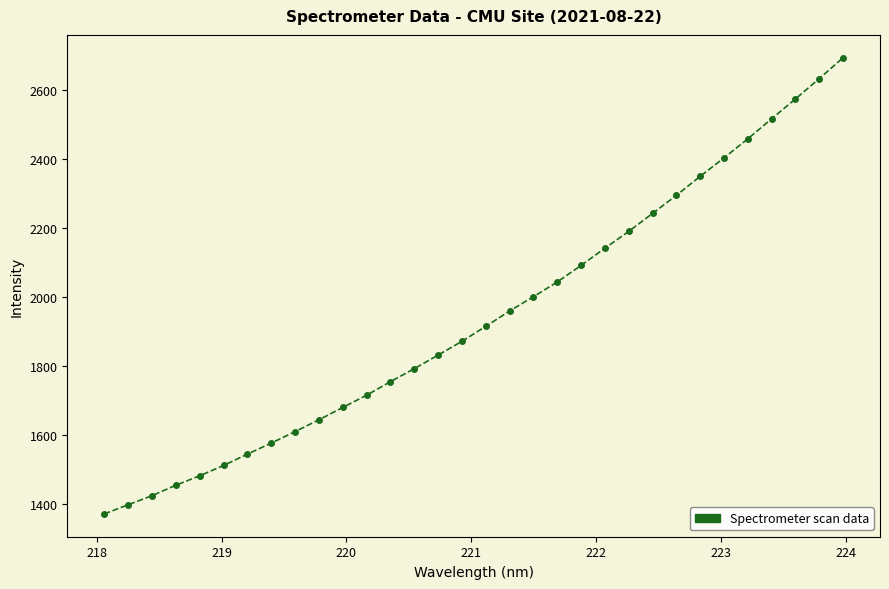

What is the maximum value shown in the chart?

2694.4